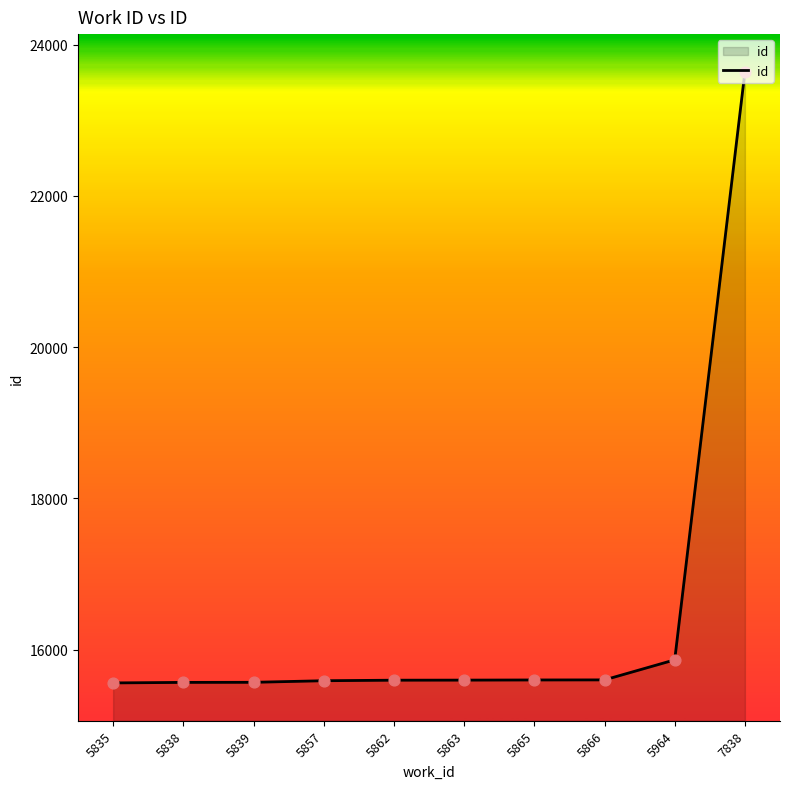

Between 5964 and 5839, which is larger?

5964